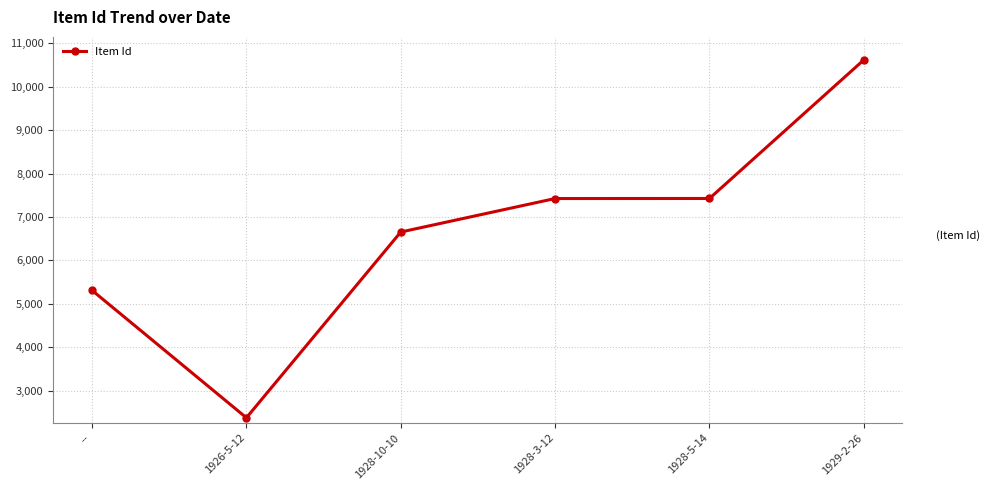

The value at 1928-10-10 is 9795. True or false?

False